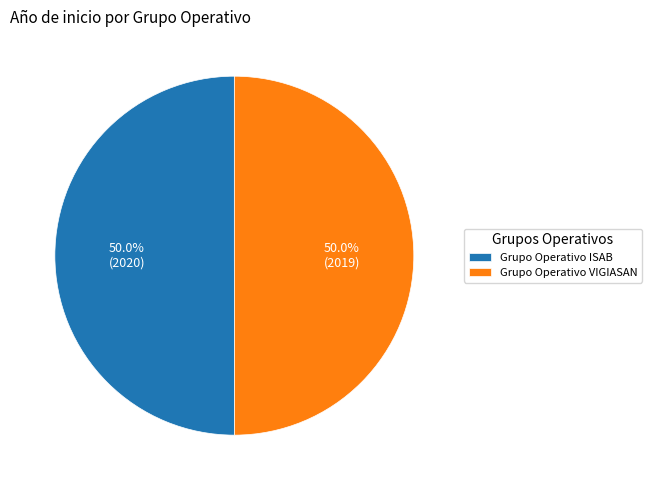

Is it true that Grupo Operativo VIGIASAN is 38% of the pie?

False